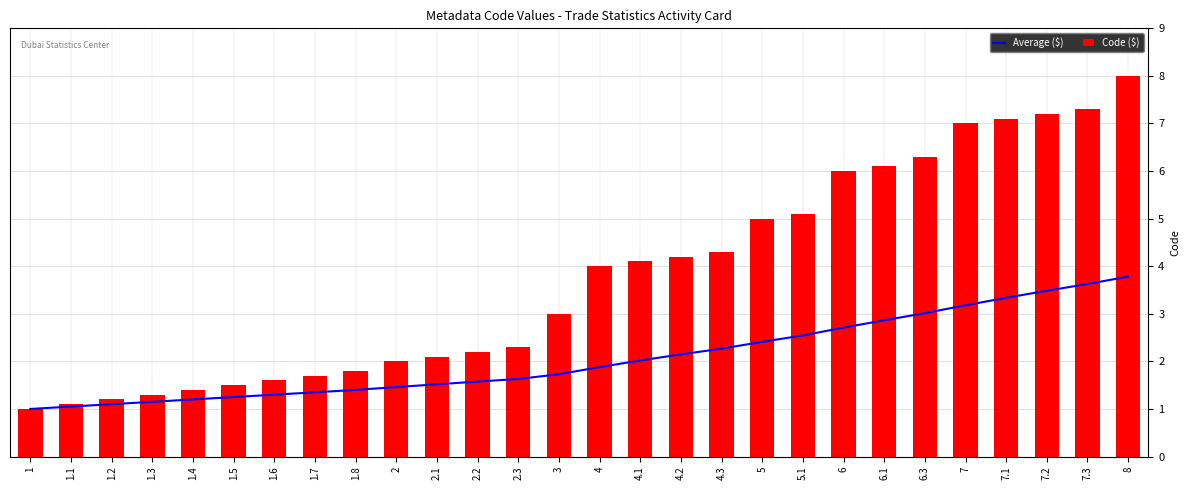

How many data points in Code ($) are less than 4?

14